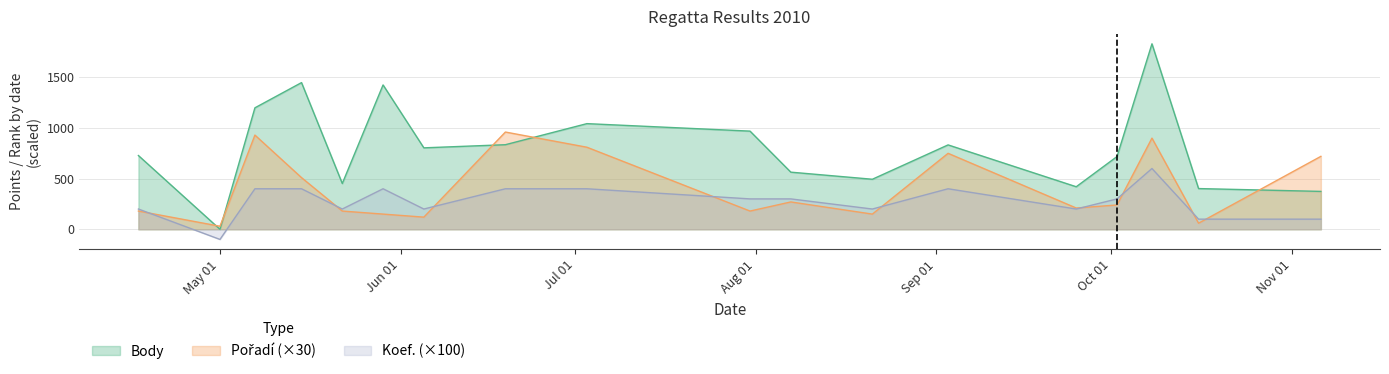

What is the difference between the maximum and minimum values in the Pořadí series?

930